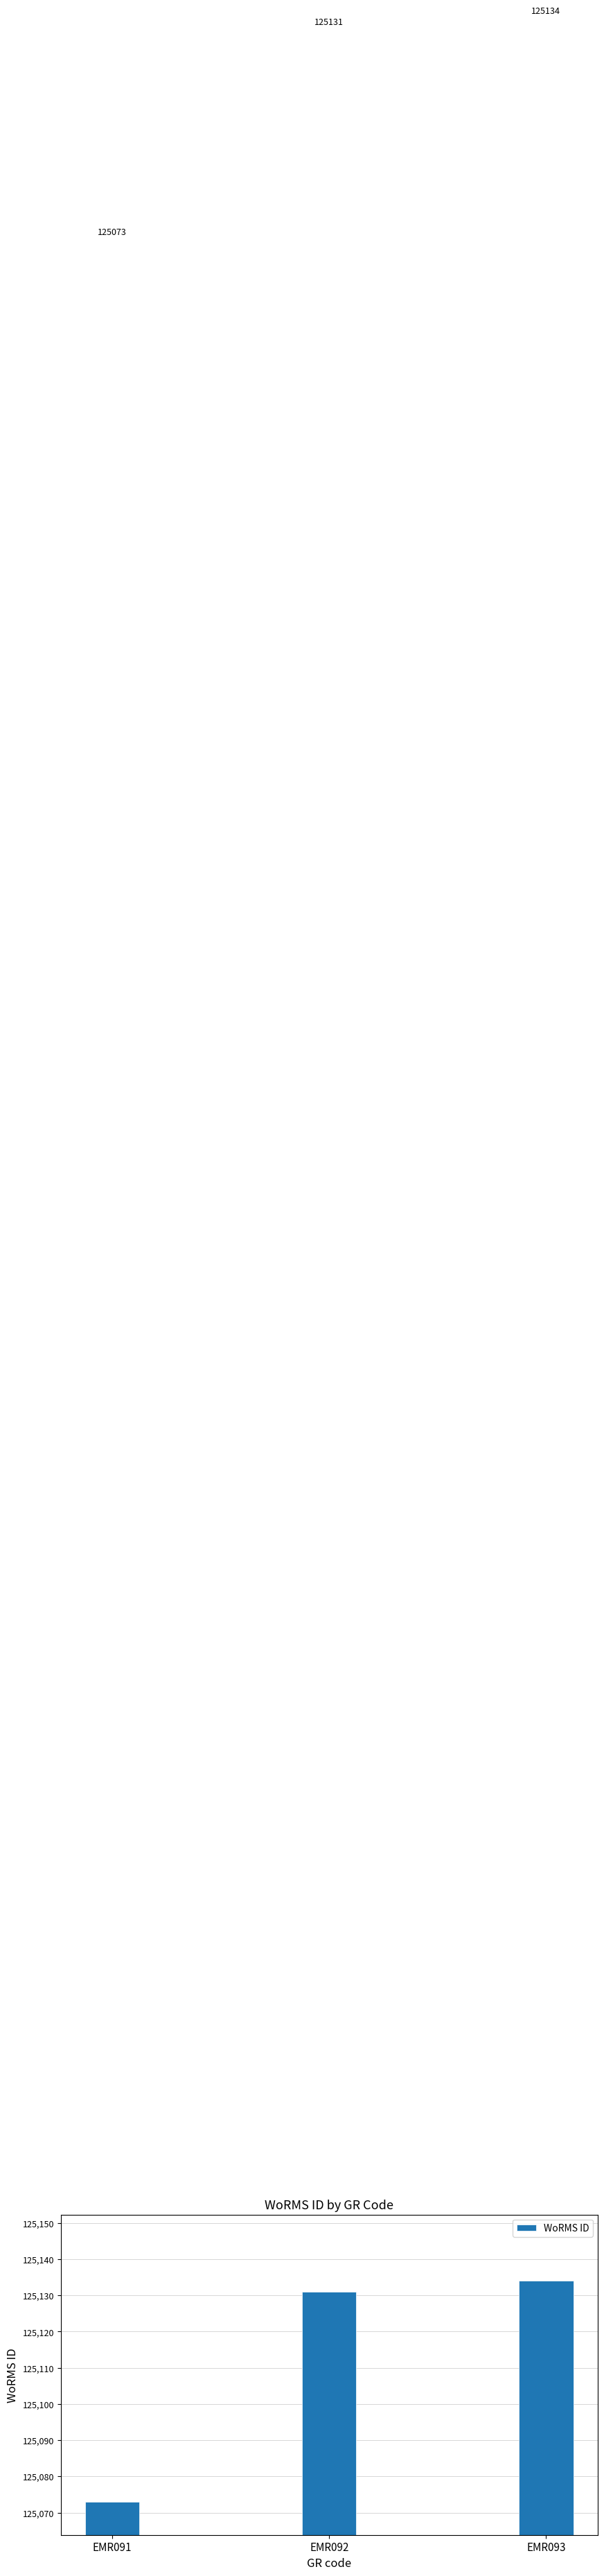

Rank the categories by value from lowest to highest.

EMR091, EMR092, EMR093